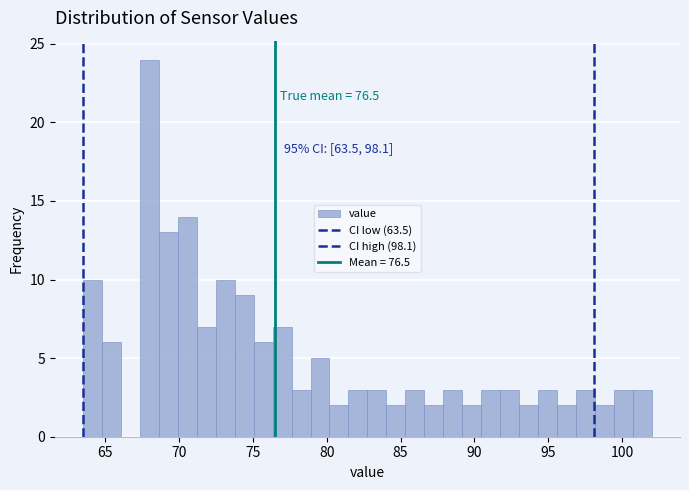

Around what value on the x-axis is the tallest bar? Give the approximate position of its centre, as read against the axis.

68.0